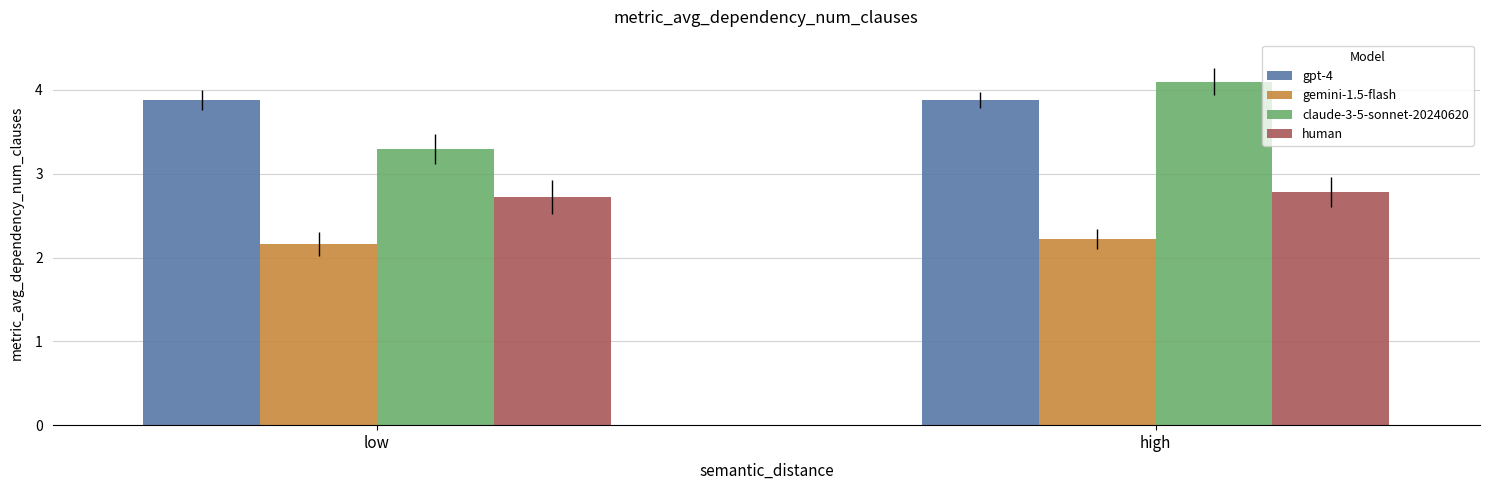

Which series has the widest spread of values?

claude-3-5-sonnet-20240620